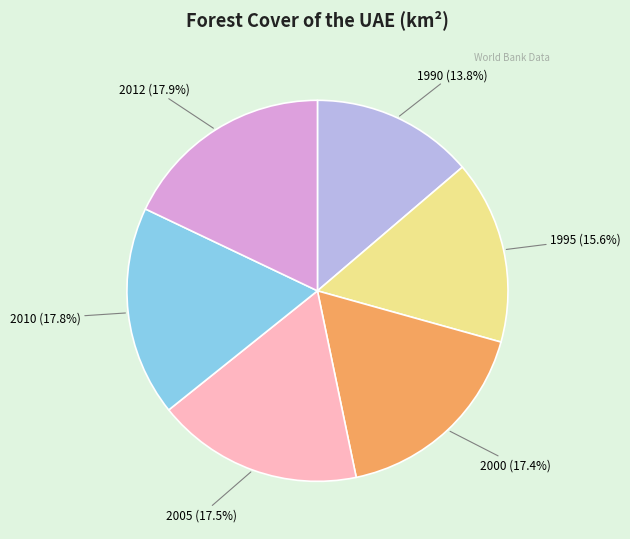

Is the sum of 2010 and 2012 greater than half?

No